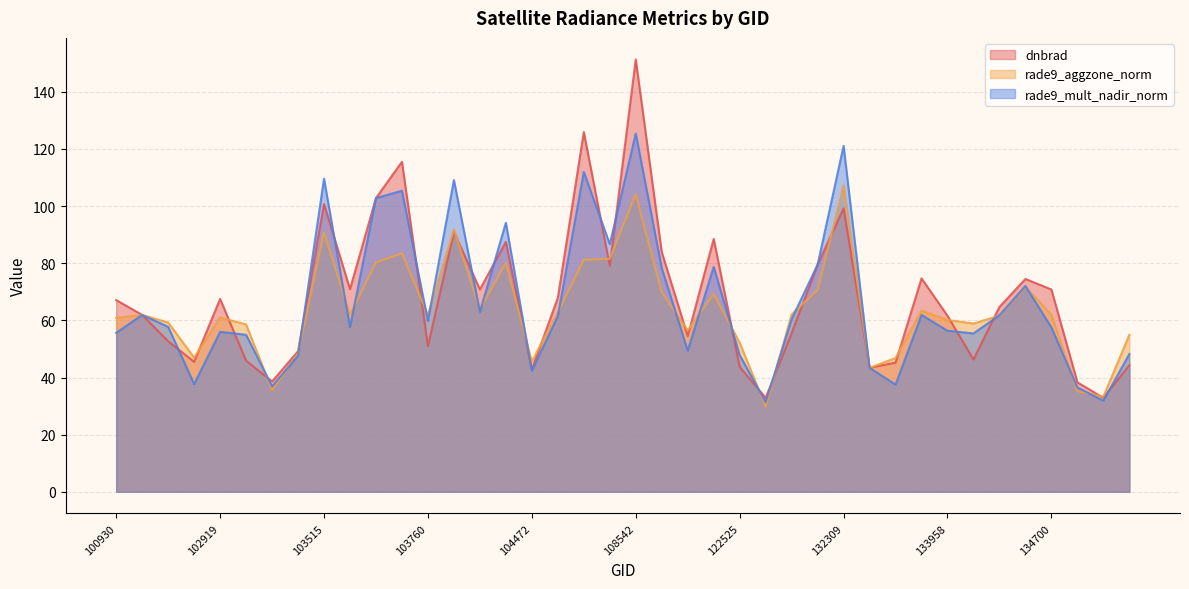

Which series has the largest range (max minus min)?

dnbrad